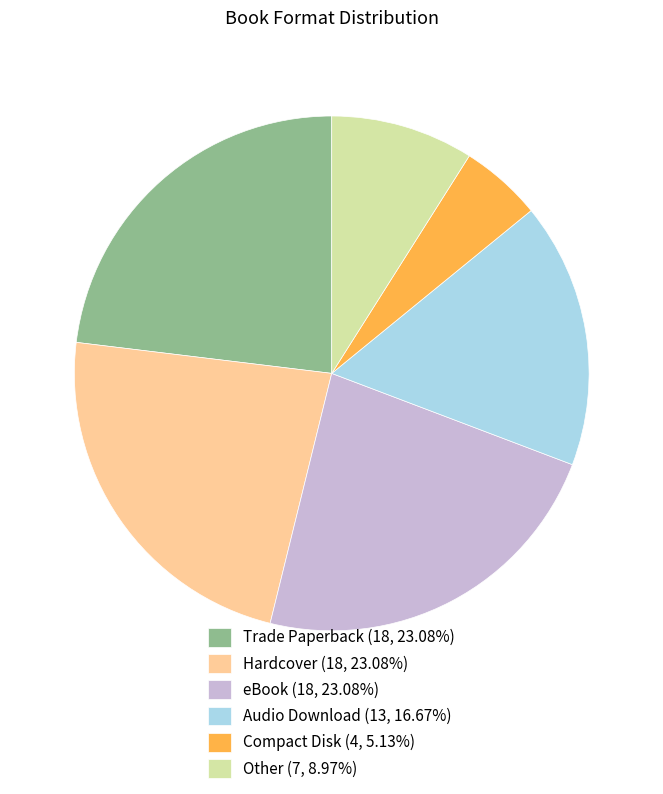

Is there a majority slice in this chart?

No